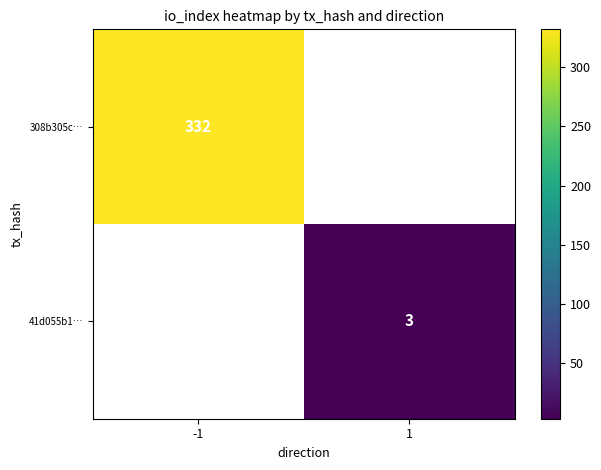

Is it true that 41d055b1… equals 1 at 1?

False